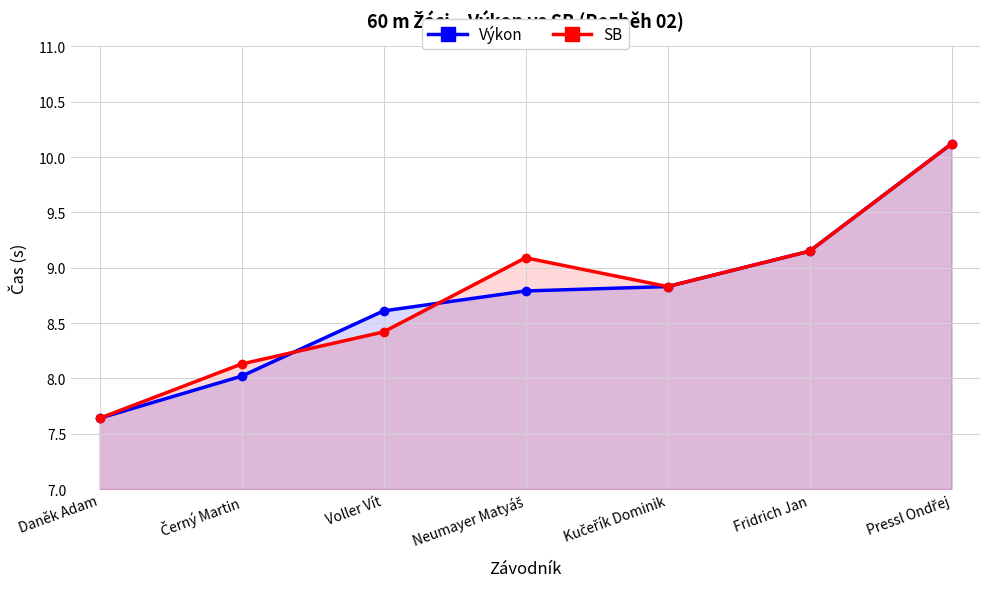

Reading right to left, extract all data points from this chart.

Výkon: 10.1	9.2	8.8	8.8	8.6	8.0	7.6
SB: 10.1	9.2	8.8	9.1	8.4	8.1	7.6